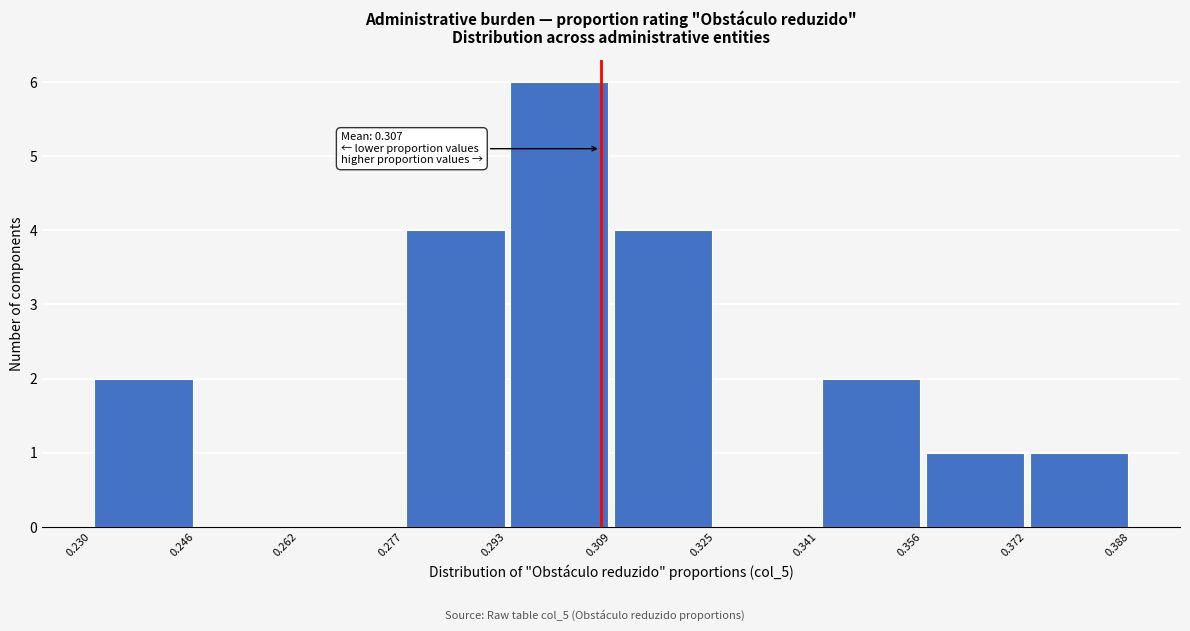

Which range on the x-axis has the tallest bar?

0.293 to 0.309